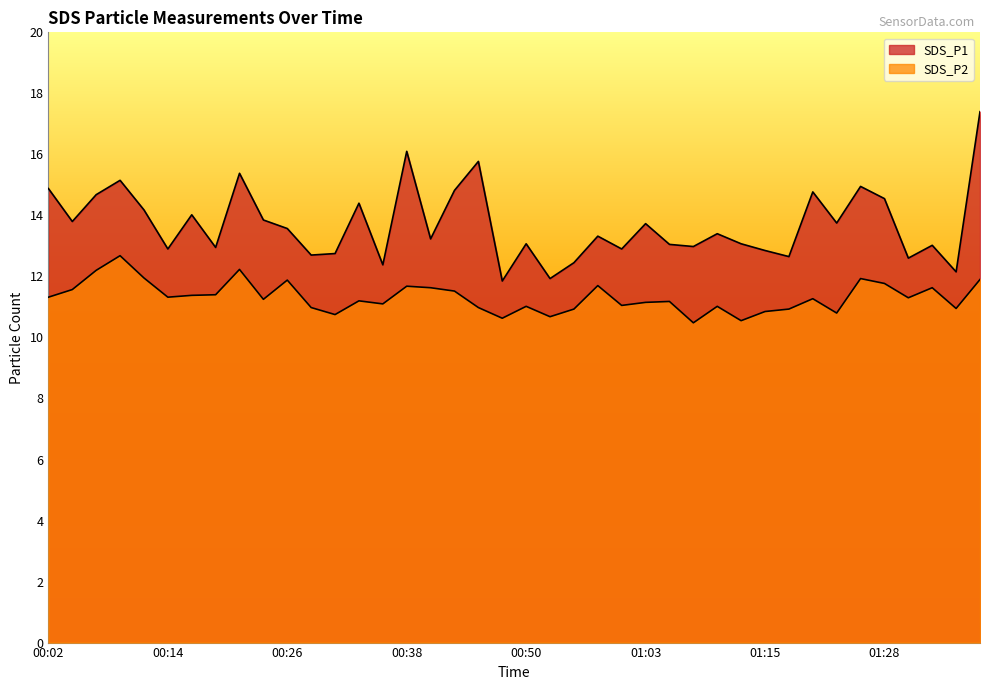

What value does the SDS_P2 series have at 01:00?

11.1